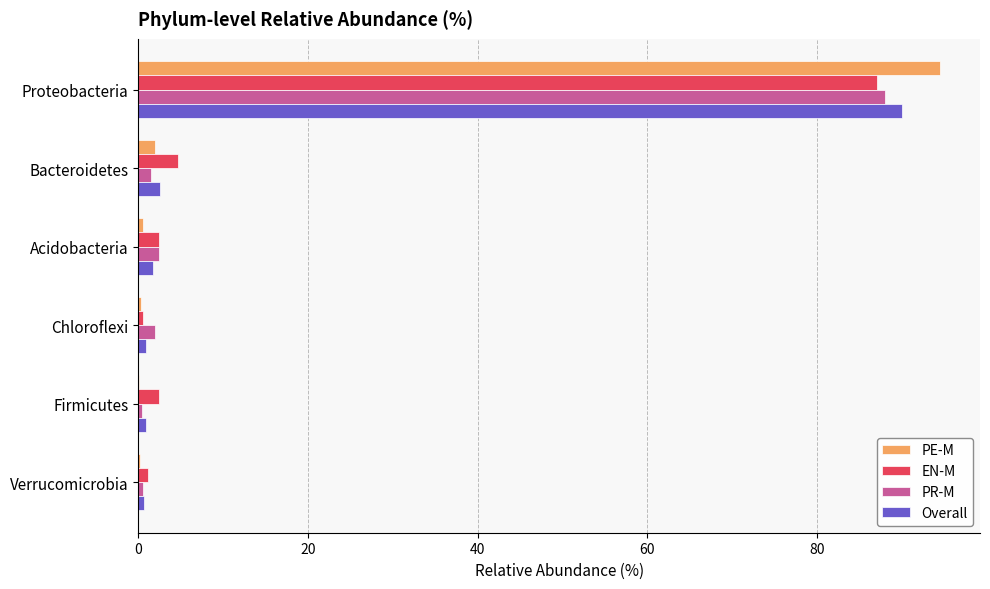

At which category does the chart reach its peak across all series?

Proteobacteria